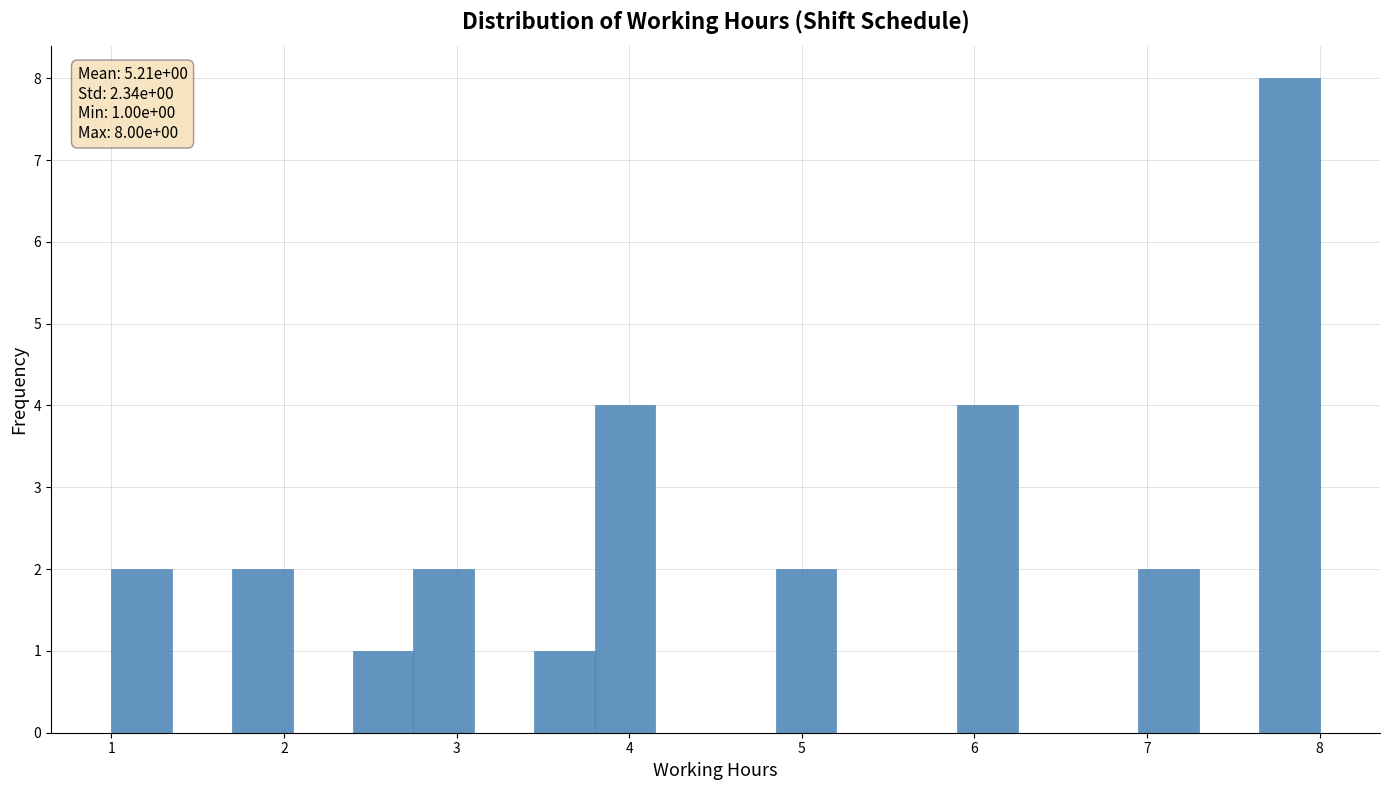

Around what value on the x-axis is the tallest bar? Give the approximate position of its centre, as read against the axis.

7.8